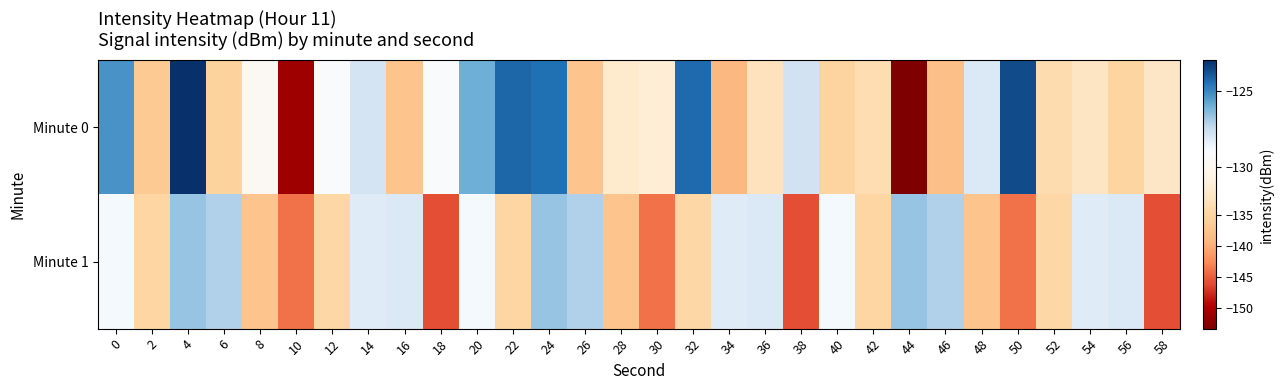

Which category has the lowest value across all series?

44